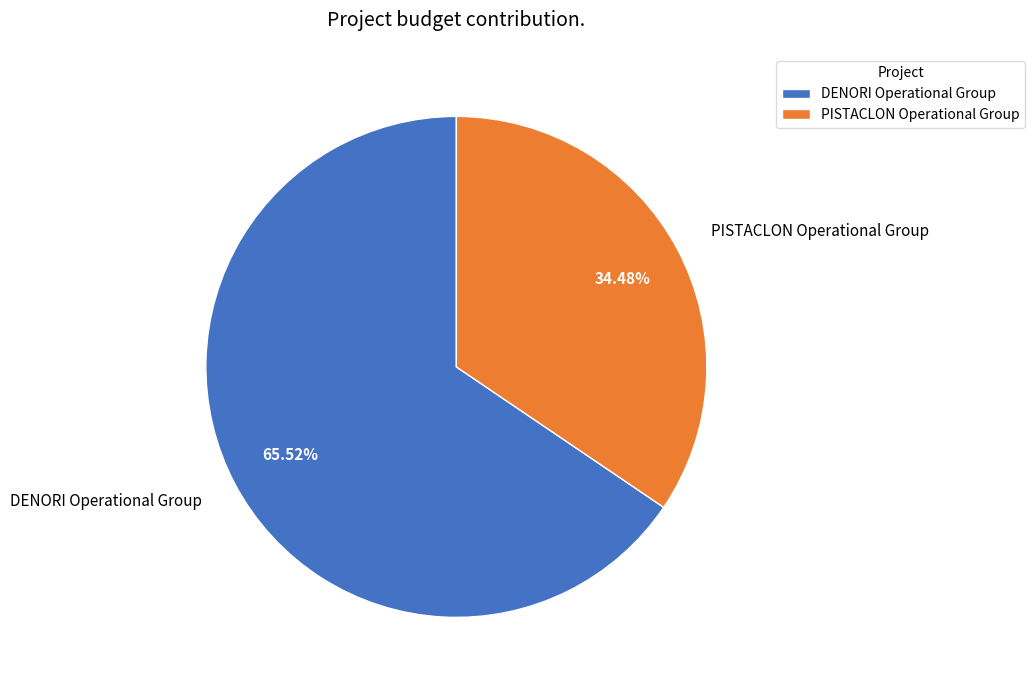

How many segments does this pie chart have?

2